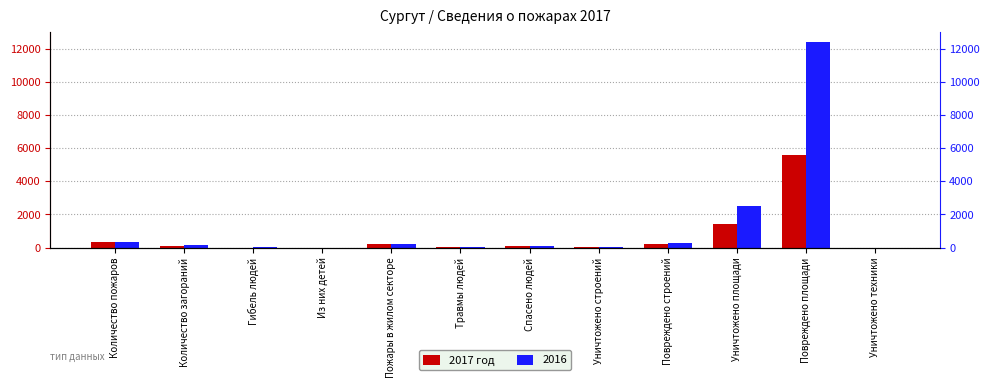

What is the sum of all values?

8028